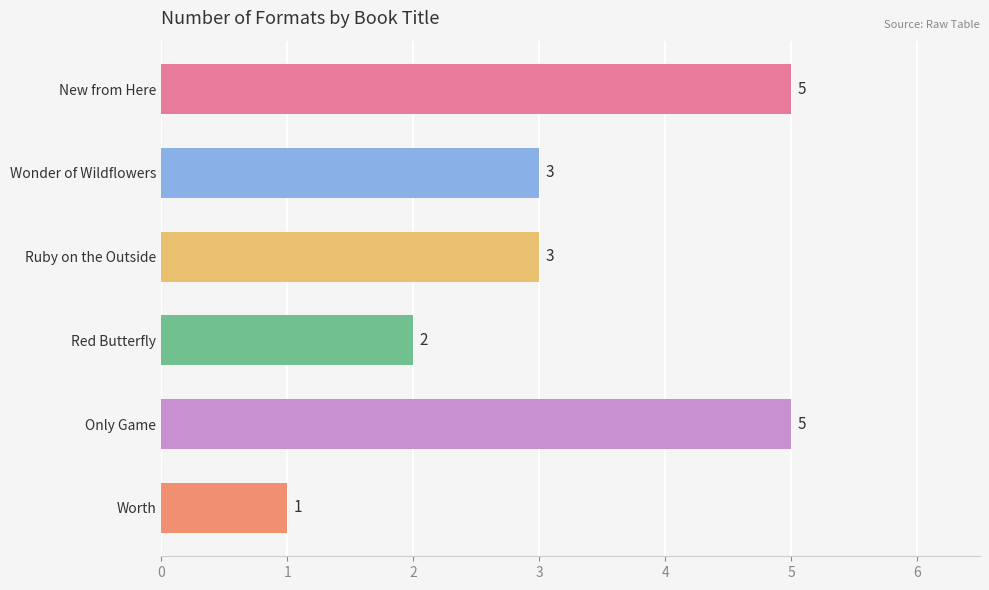

How many values are between 2 and 5?

5